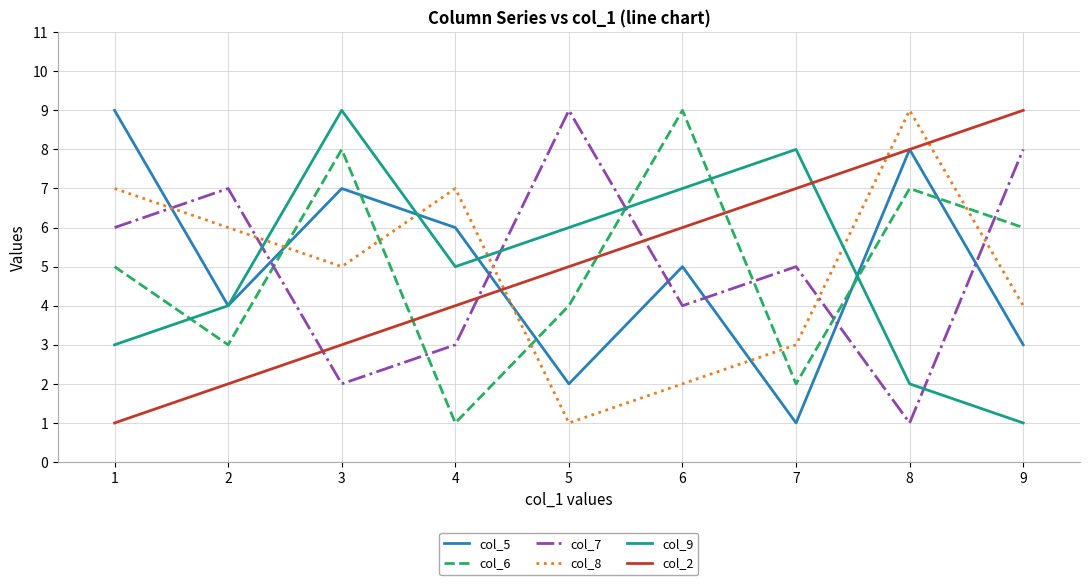

Does the chart display data point markers on the line(s)?

No